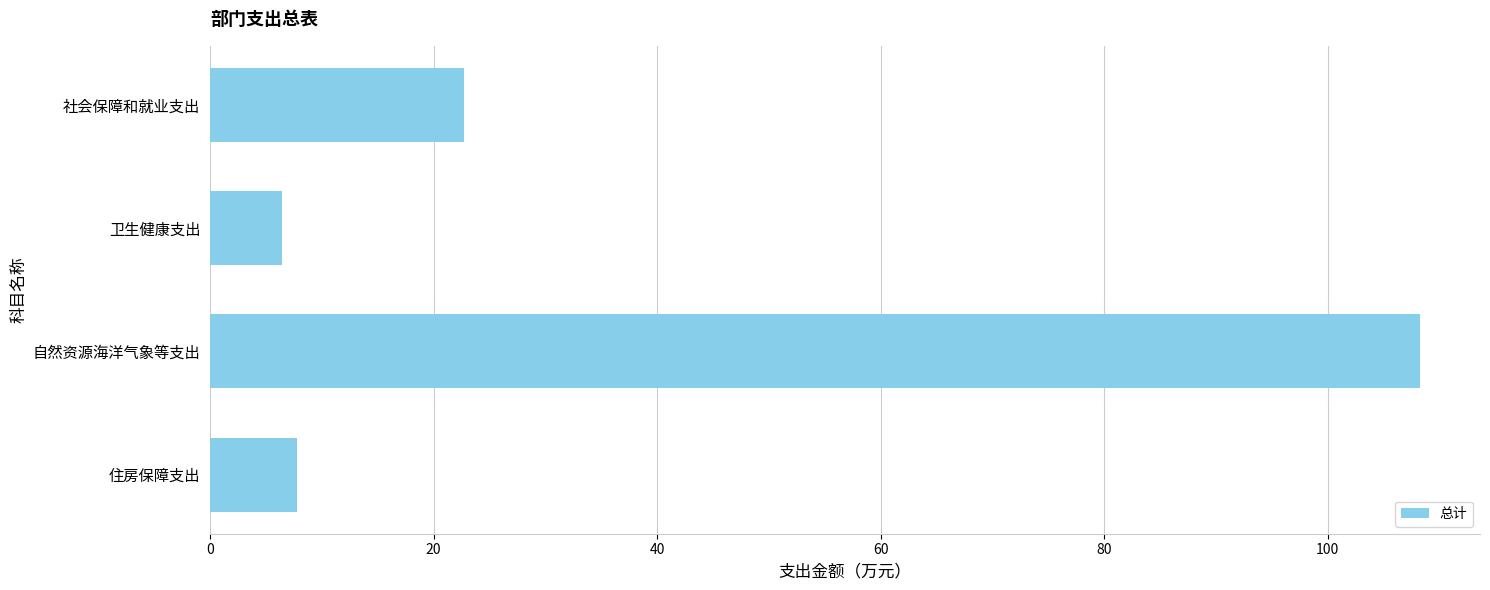

How many bars are there in total?

4